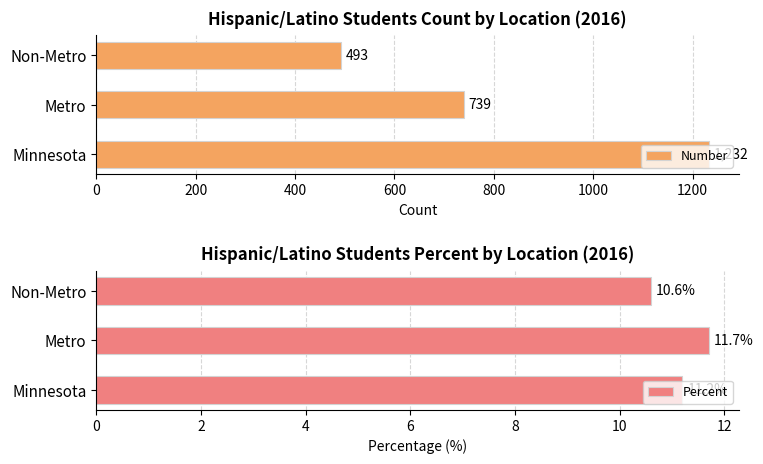

At which label is Number closest to 862?

Metro